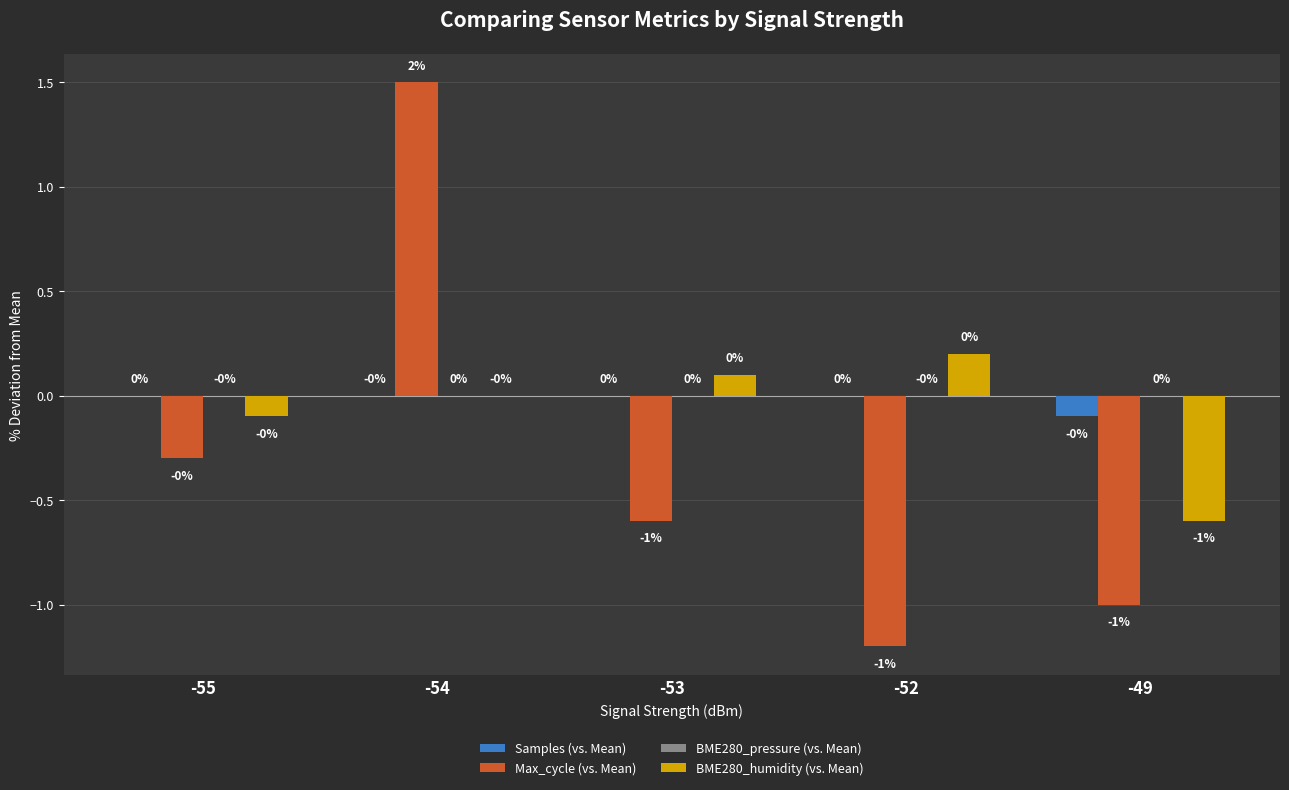

At which category is the sum across all series the highest?

-54